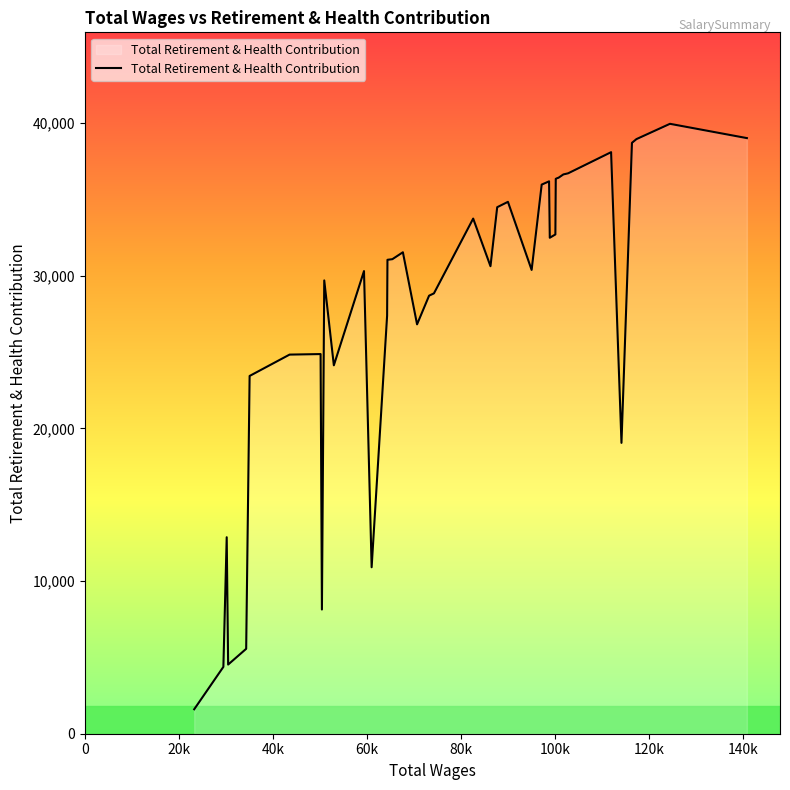

What is the greatest value displayed?

39958